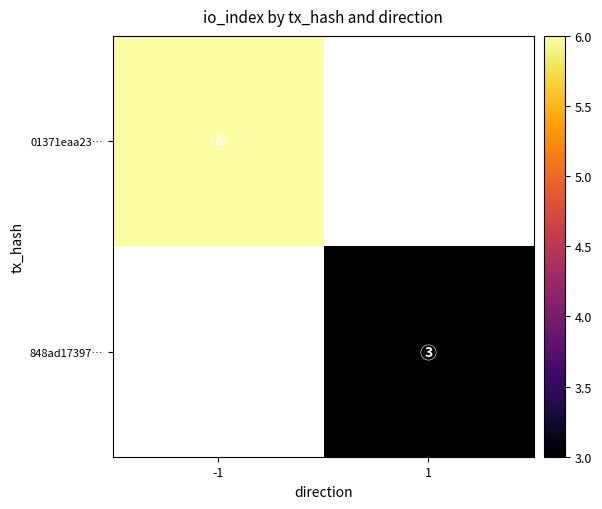

Is the value of 01371eaa23… at 1 greater than the value of 848ad17397… at 1?

No